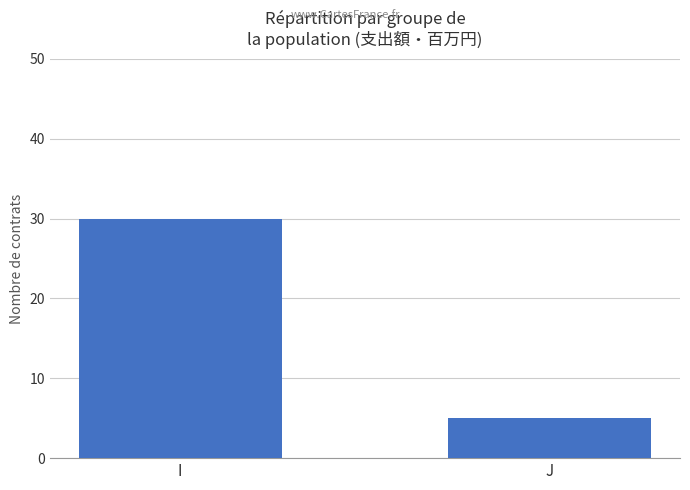

Rank the categories by value from highest to lowest.

I, J